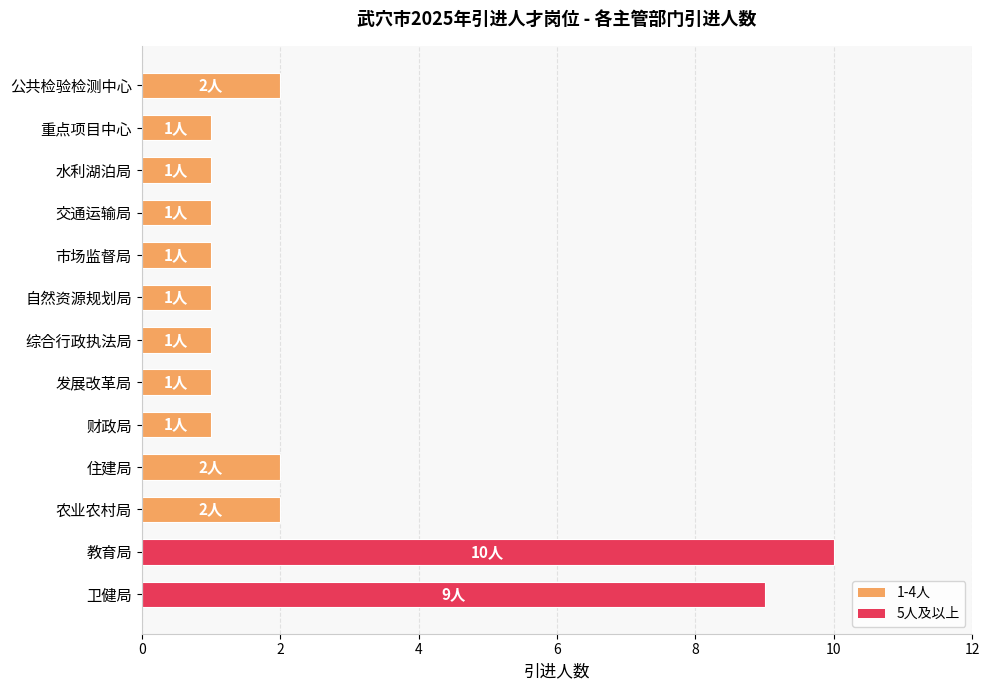

The chart shows a value of 1 at 交通运输局. True or false?

True